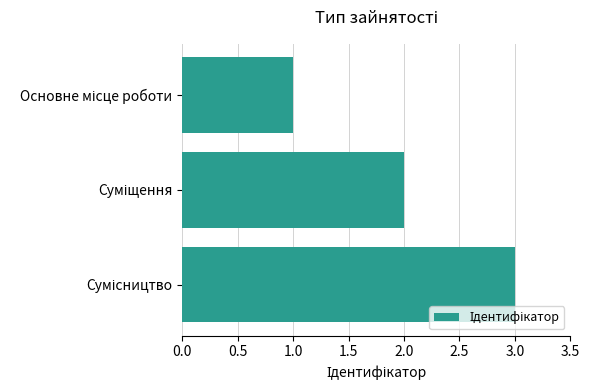

How many data points does each series have?

3